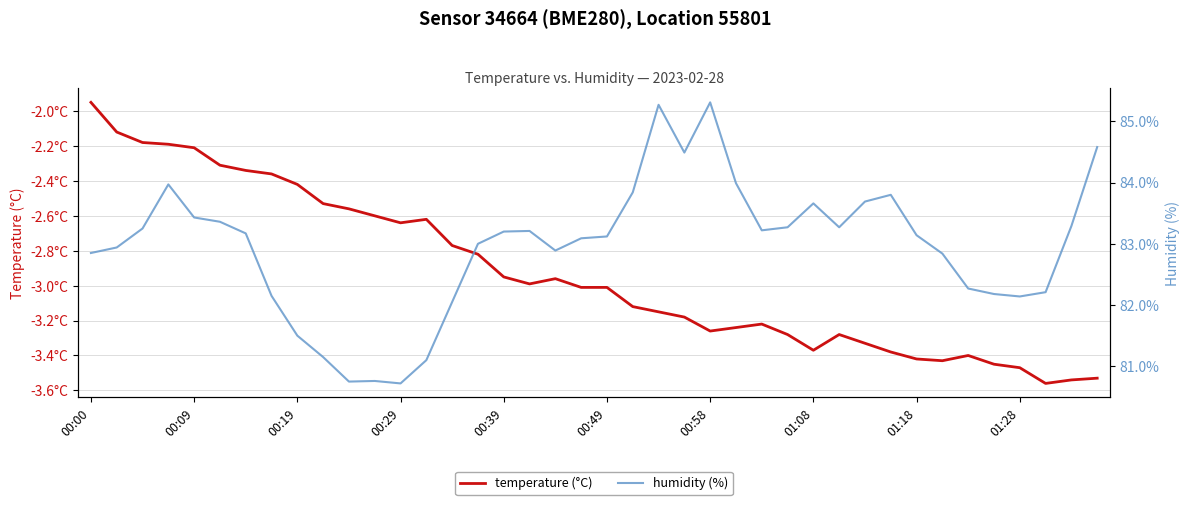

Does the chart have visible grid lines?

Yes